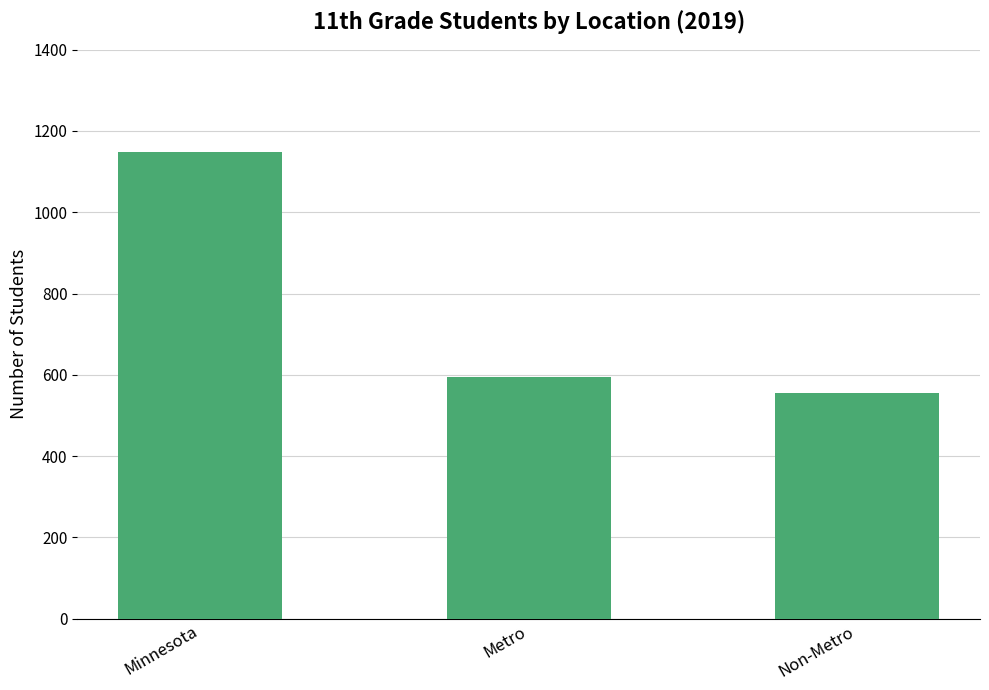

Approximately how many times larger is the value at Non-Metro compared to Metro?

0.9